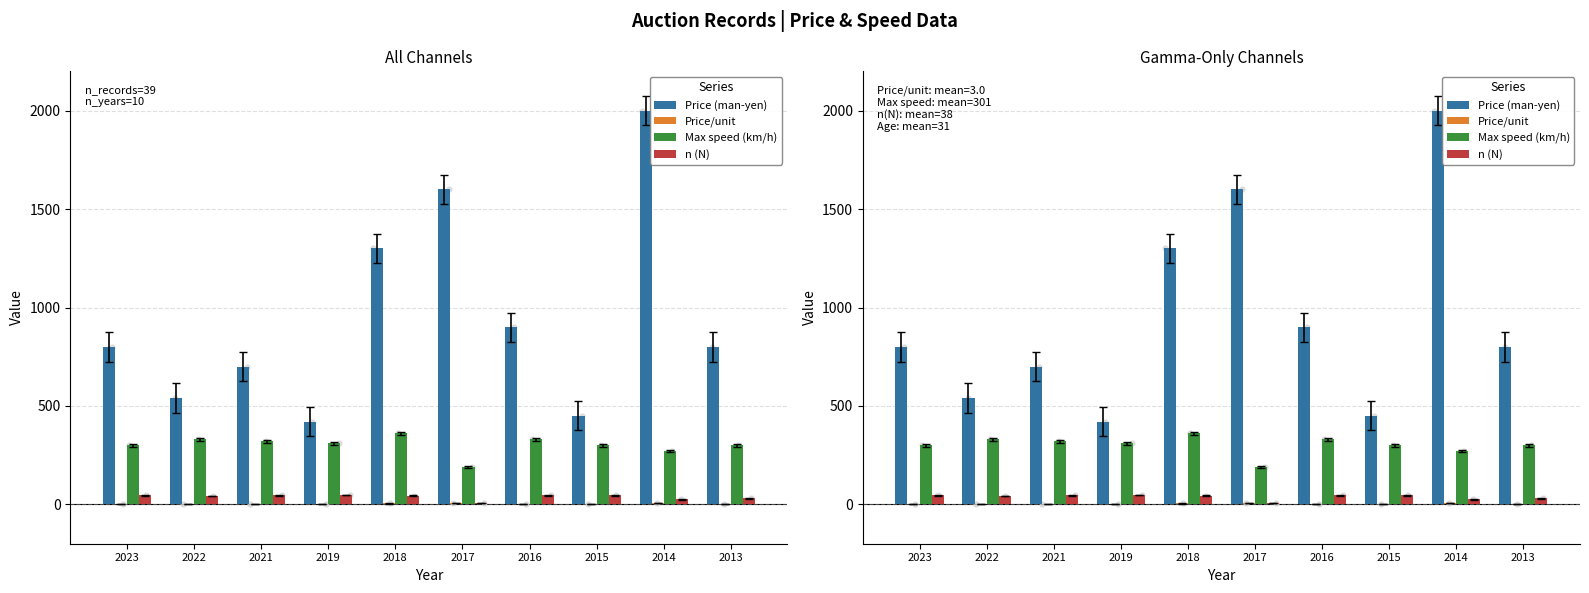

Which series has the widest spread of Y values?

Price (man-yen)